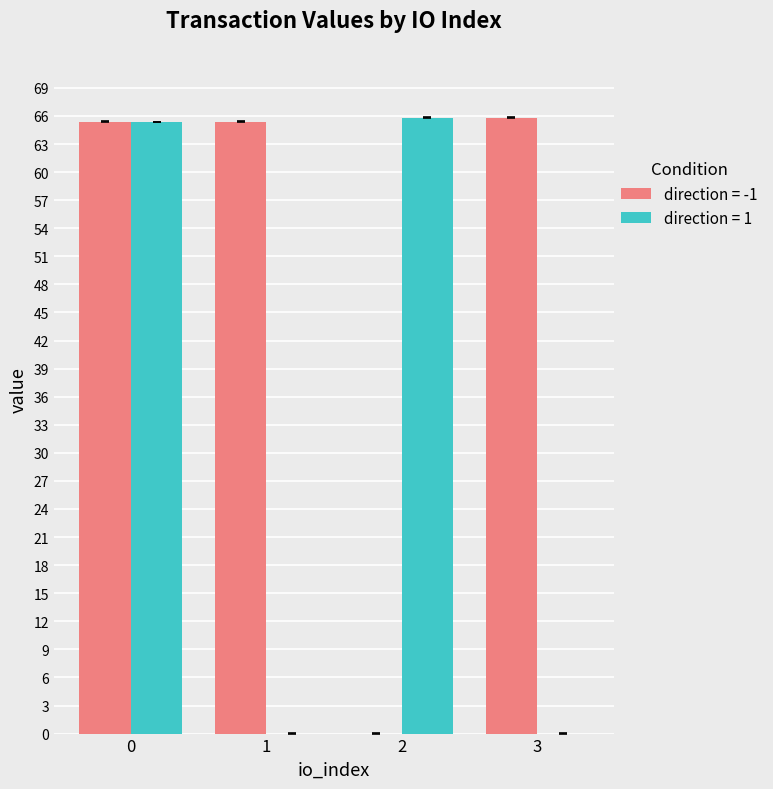

Count the number of categories in the chart.

4